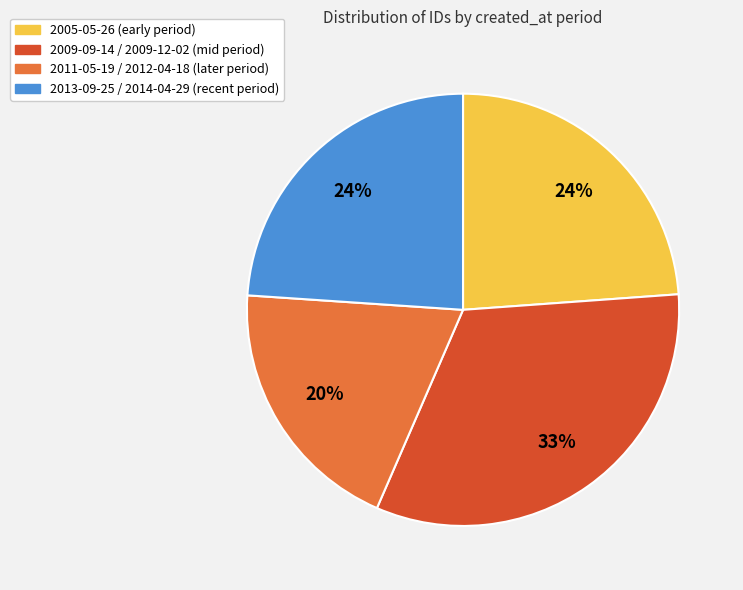

To the nearest percent, what is the average slice percentage?

25%